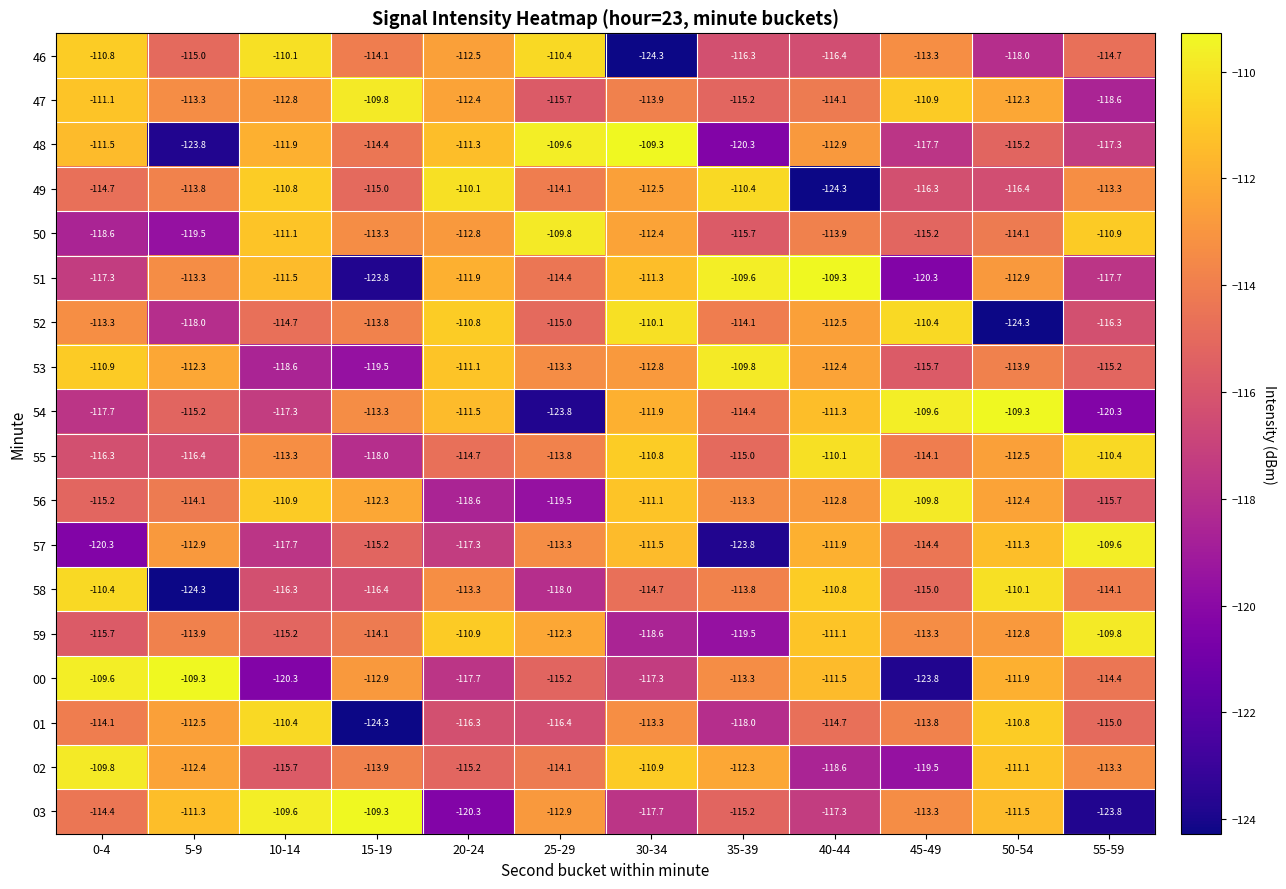

Which series has the largest total across all categories?

47